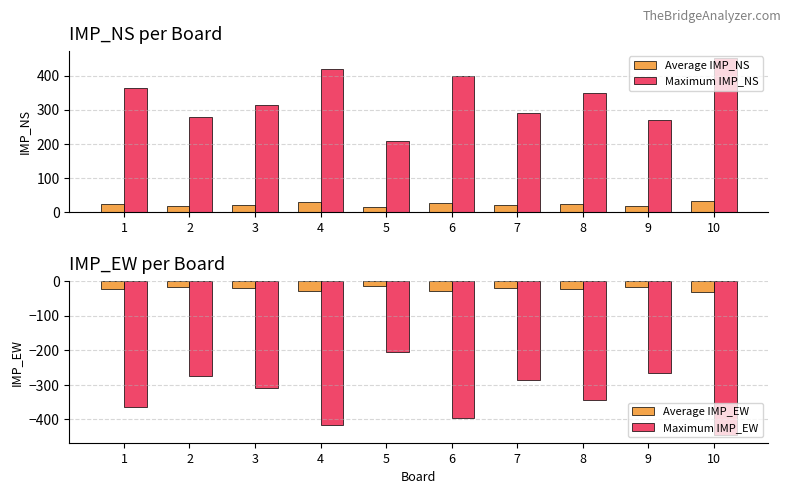

Which label corresponds to the smallest value in the chart?

10